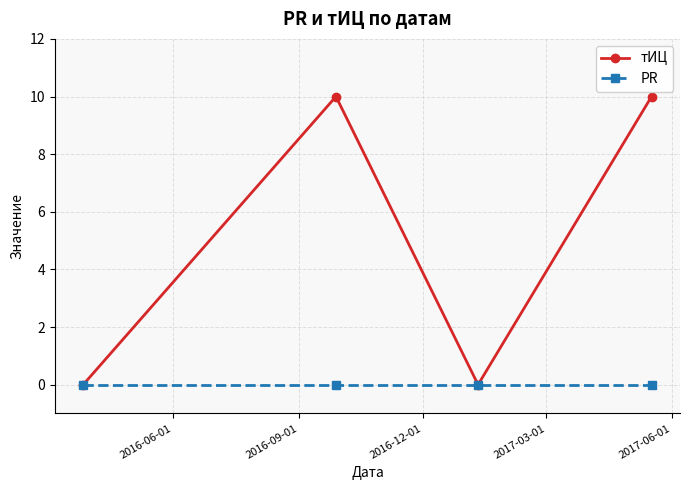

Which series has the largest total across all categories?

тИЦ